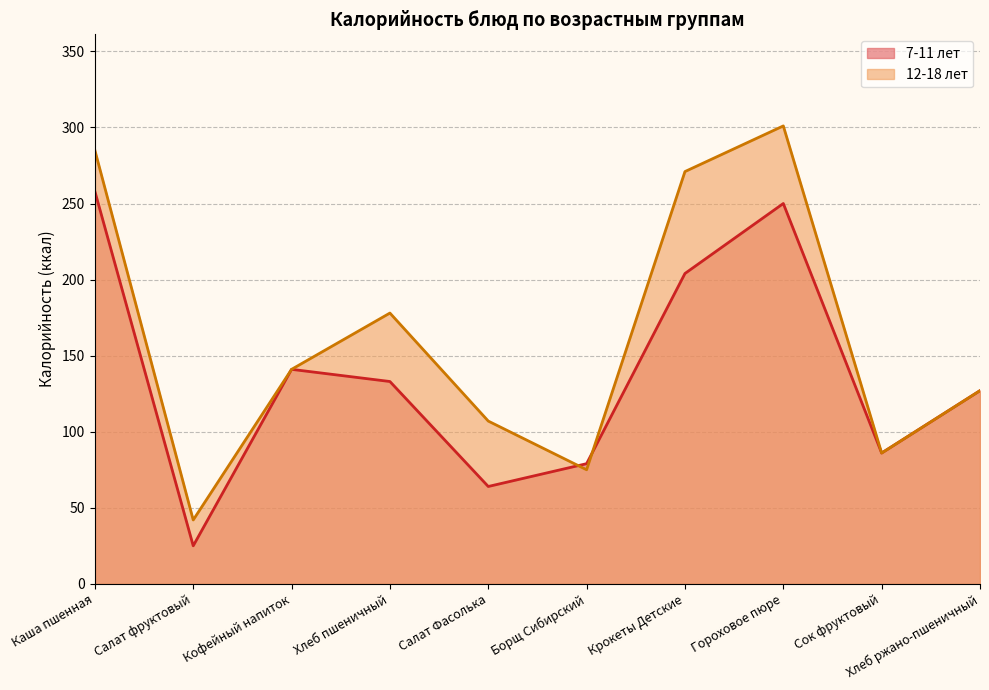

Which label corresponds to the smallest value in the chart?

Салат фруктовый